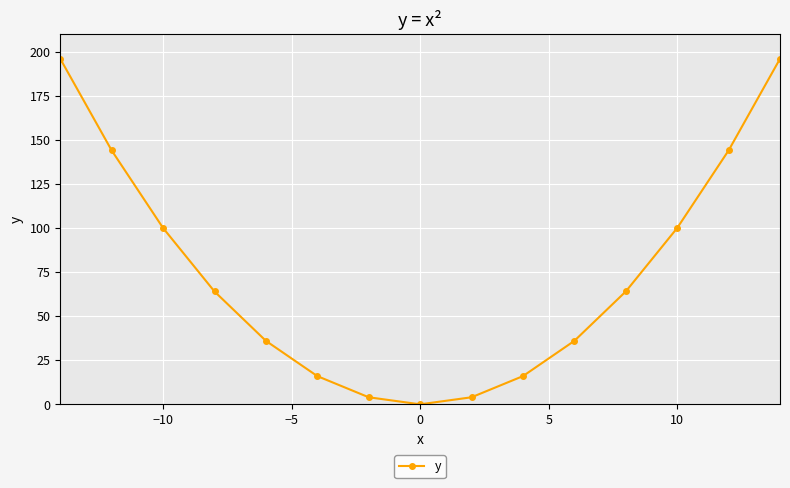

What is the difference between the maximum and second lowest values?

192